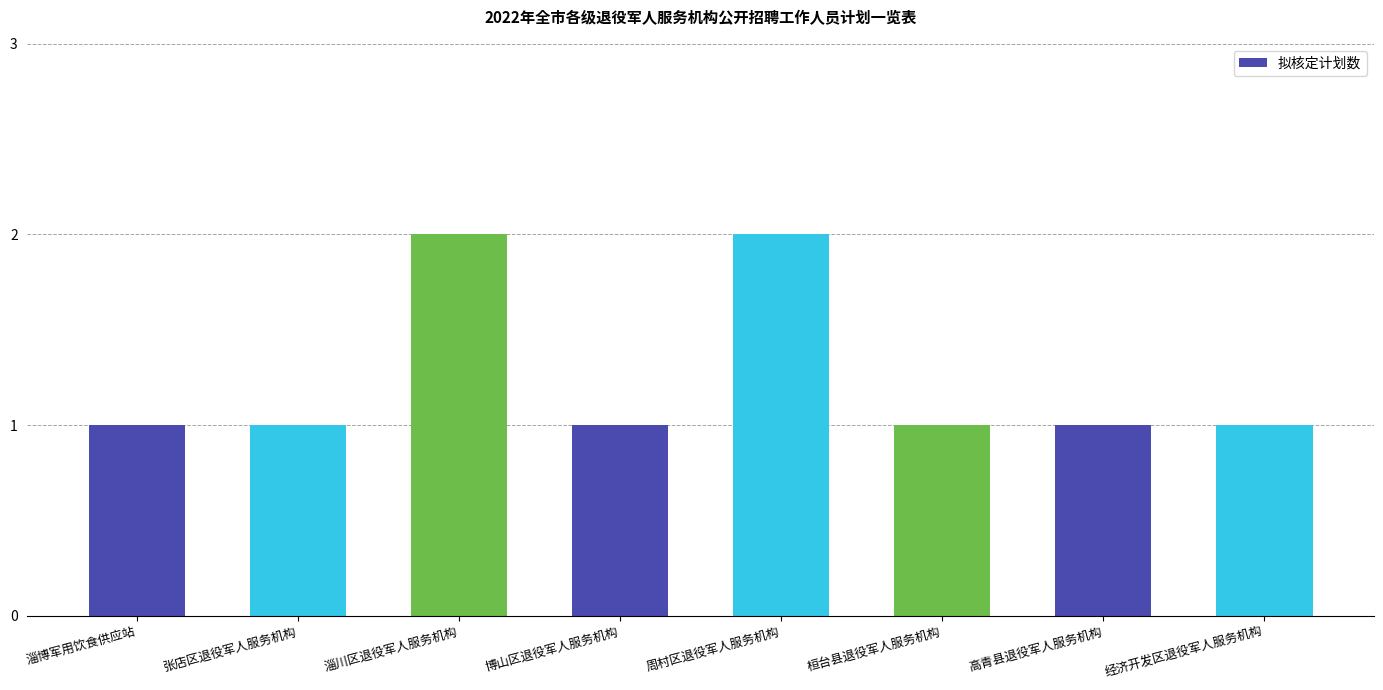

Reading left to right, list all the values displayed in this chart.

淄博军用饮食供应站=1	张店区退役军人服务机构=1	淄川区退役军人服务机构=2	博山区退役军人服务机构=1	周村区退役军人服务机构=2	桓台县退役军人服务机构=1	高青县退役军人服务机构=1	经济开发区退役军人服务机构=1